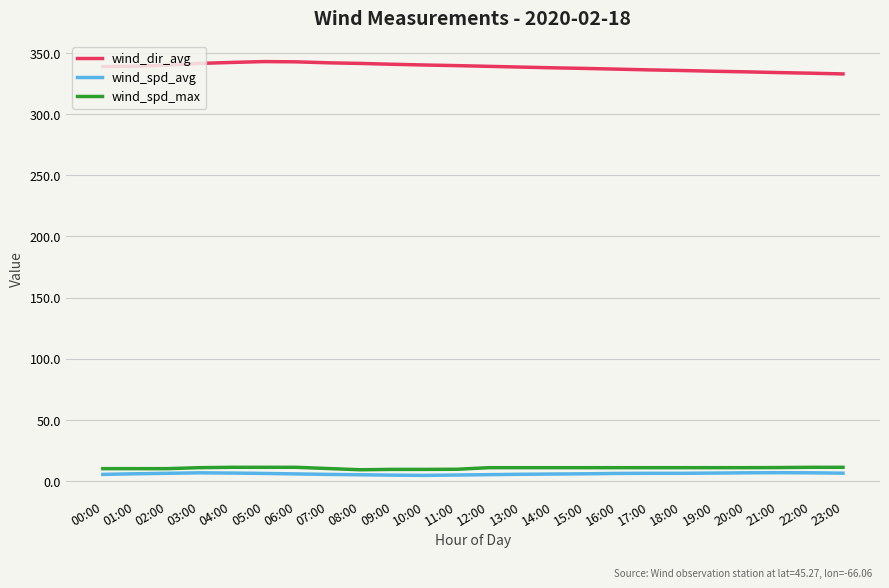

What is the maximum value for wind_spd_max?

11.2